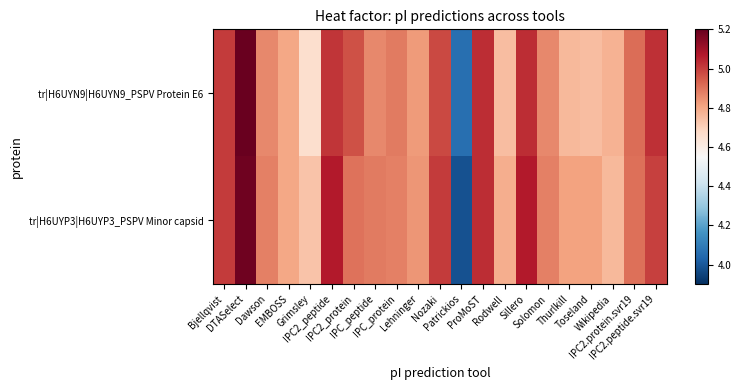

Which series has the widest spread of values?

tr|H6UYP3|H6UYP3_PSPV Minor capsid